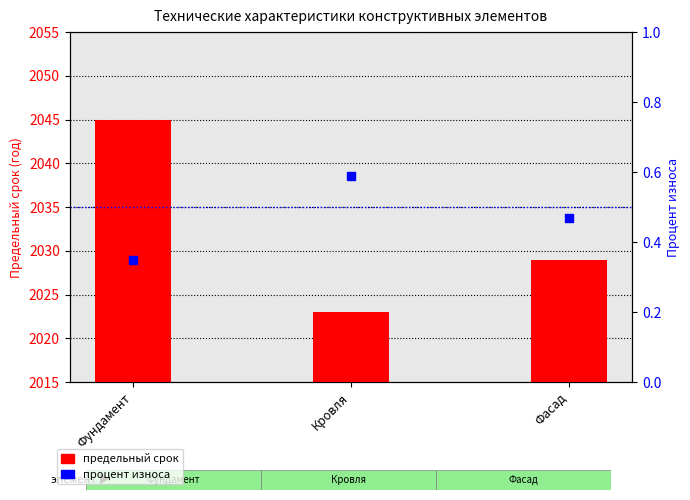

Which series has the widest spread of Y values?

предельный срок